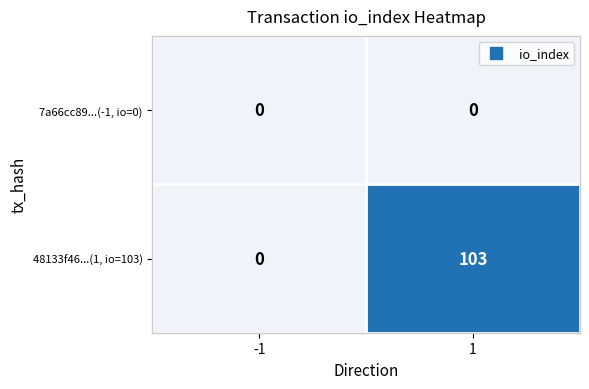

What is the spread (max minus min) of values at 1?

103